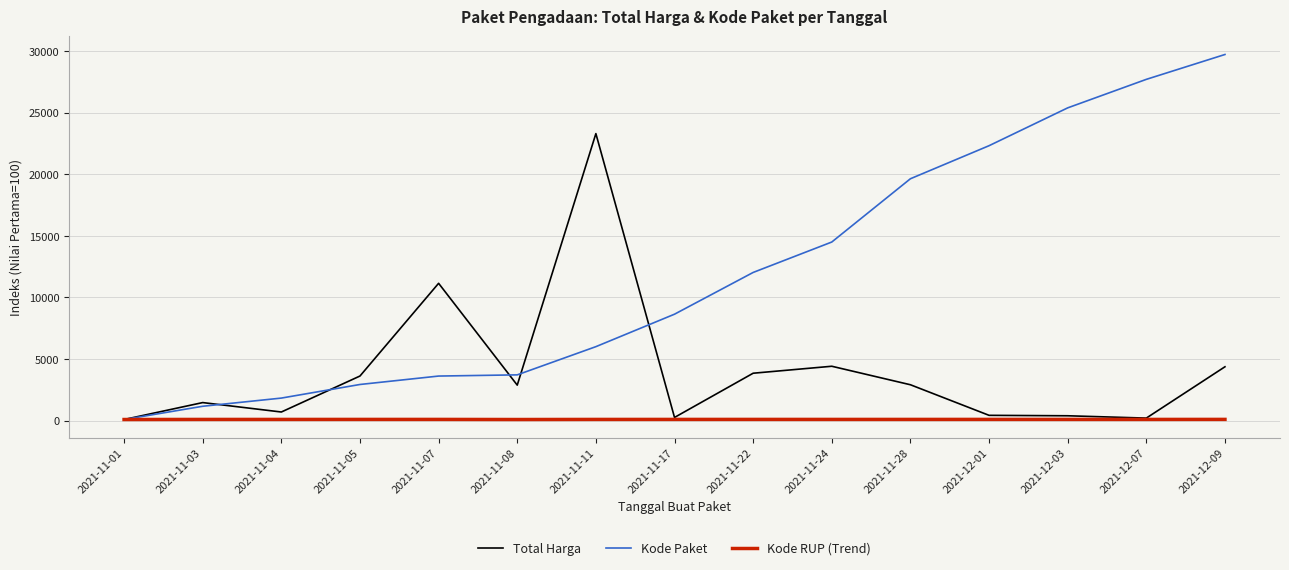

Between 2021-11-08 and 2021-11-24, which series saw the biggest shift?

Kode Paket